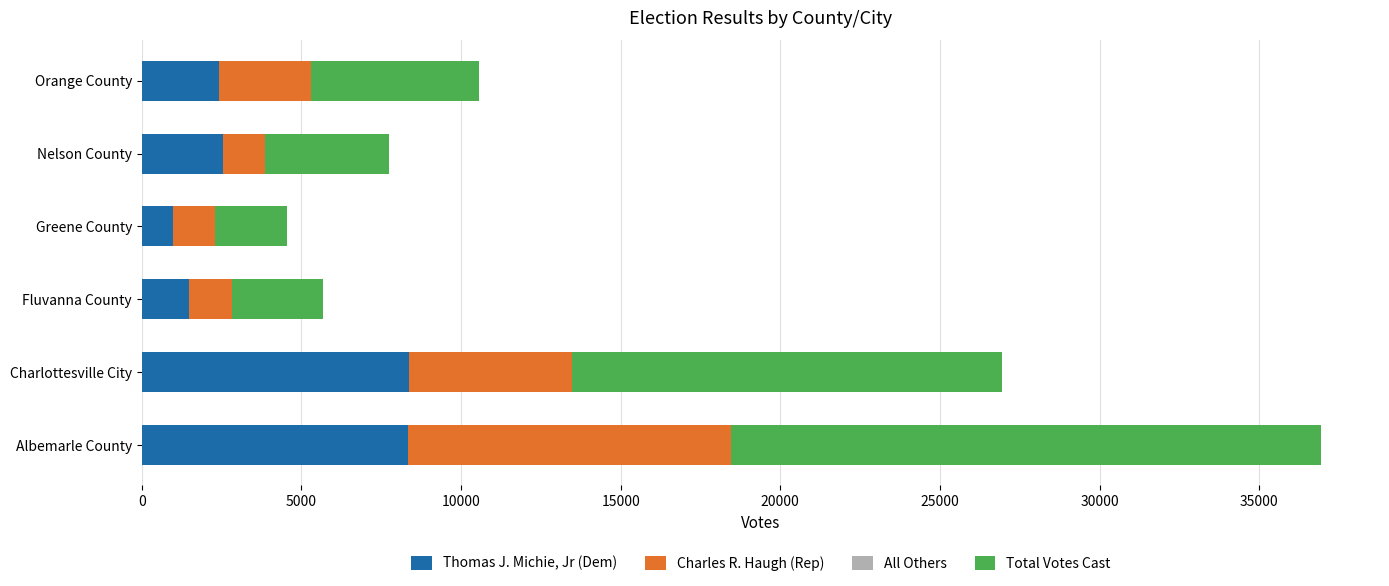

What is the maximum value for Thomas J. Michie, Jr (Dem)?

8360